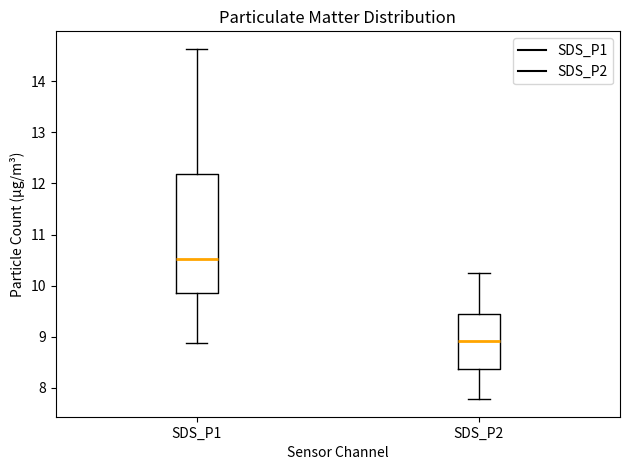

Reading left to right, transcribe this box plot: for each box, give where its median line is, the range the box spans, and where its two whiskers end, as read against the y-axis. The values are not printed on the chart, so give them approximately, as read against the axis.

SDS_P1: median 10.5, box 9.9 to 12.2, whiskers 8.9 to 14.6
SDS_P2: median 8.9, box 8.4 to 9.4, whiskers 7.8 to 10.3